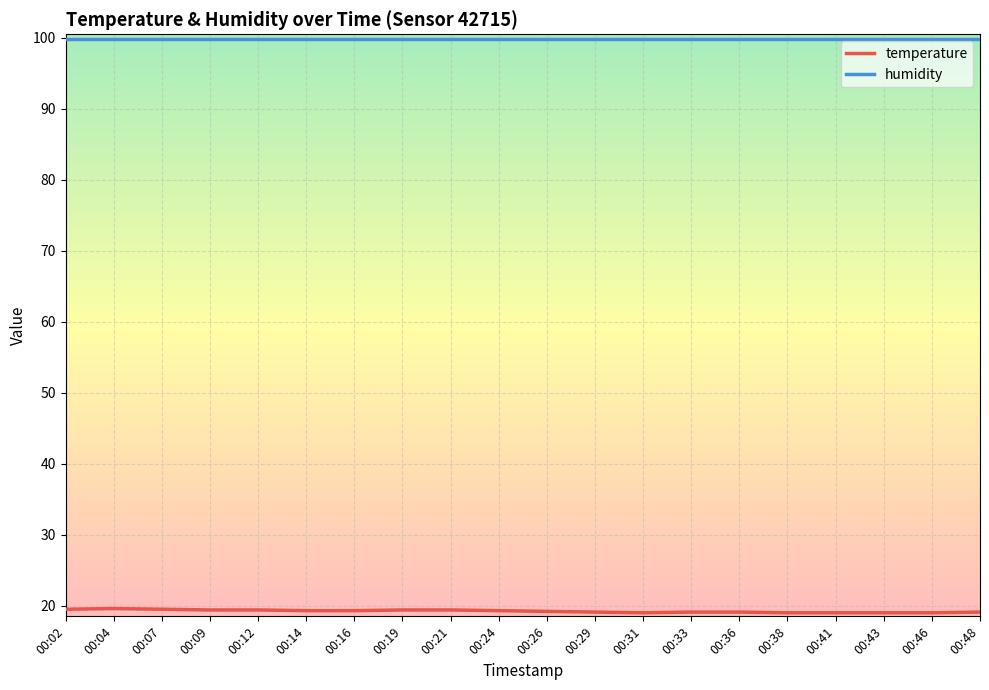

True or false: humidity has a value of 45.7 at 00:04.

False